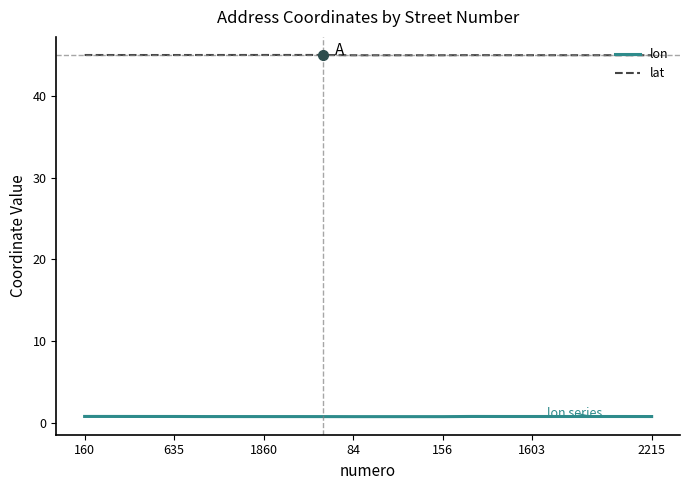

What is the lowest value of the lat series?

45.0